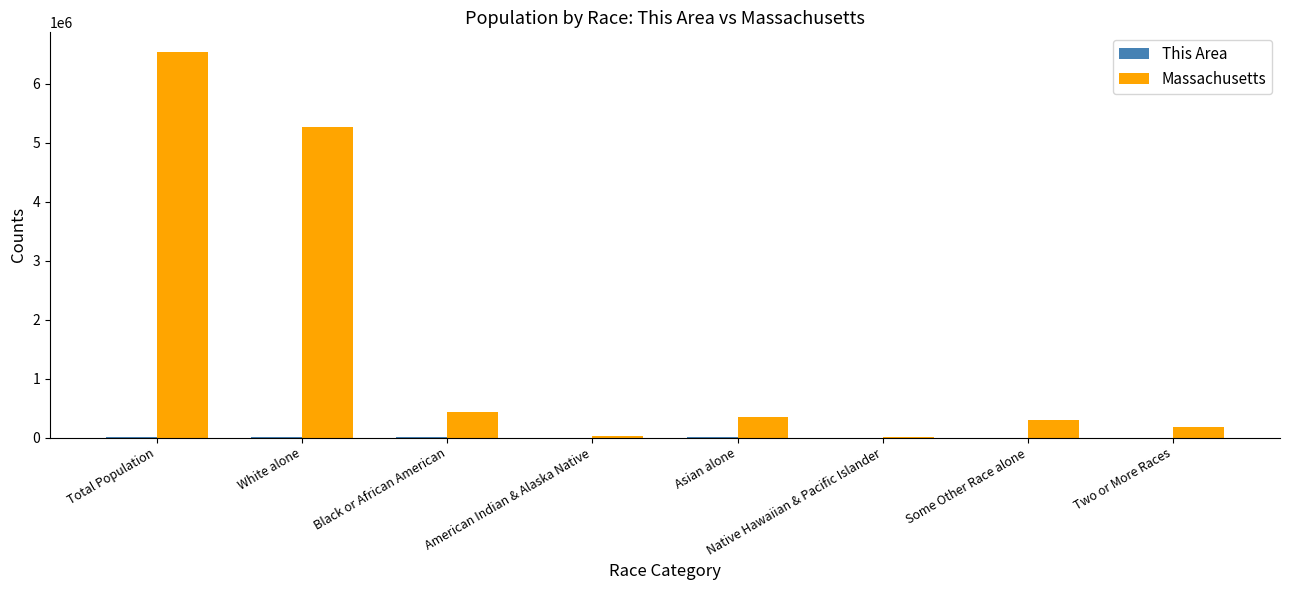

At which category is the sum across all series the highest?

Total Population